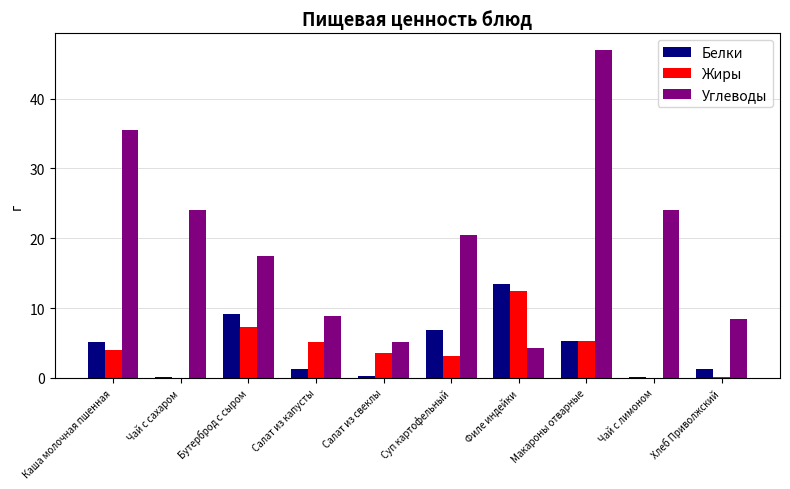

Is the value of Углеводы at Чай с сахаром greater than the value of Белки at Чай с лимоном?

Yes